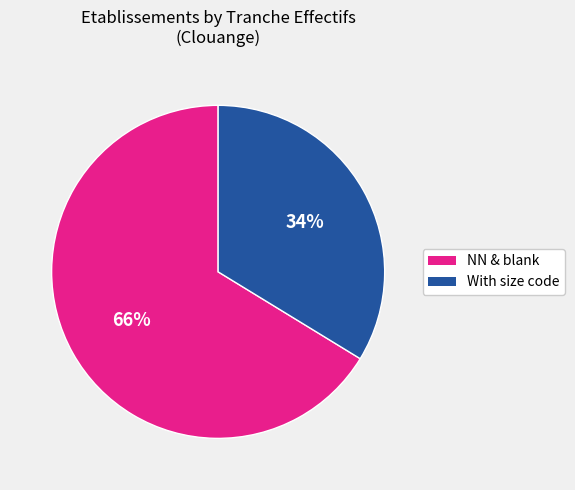

To the nearest percent, what is the average slice percentage?

50%